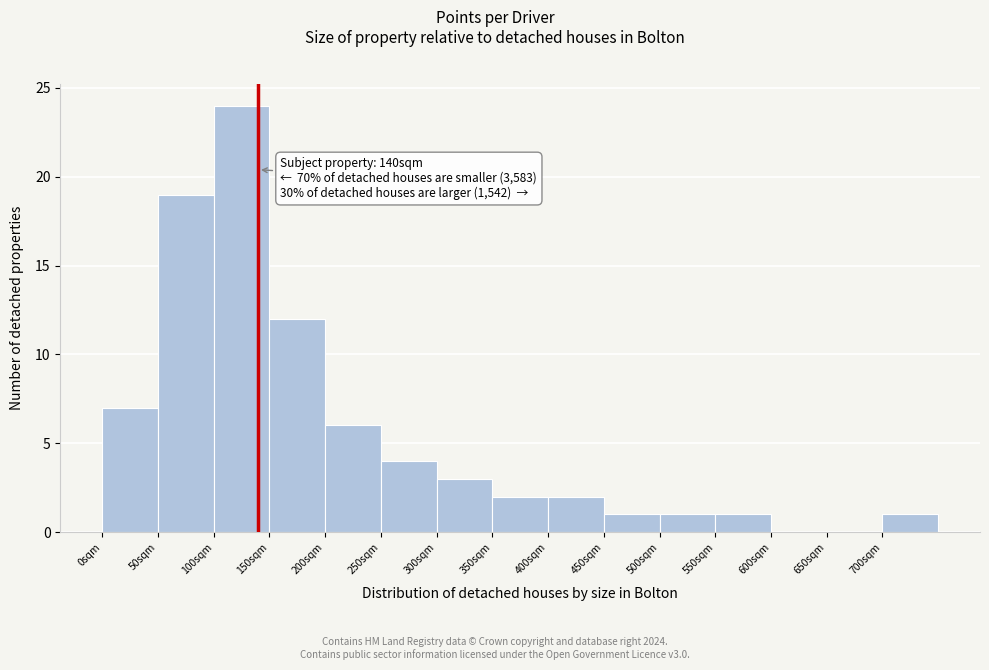

Which range on the x-axis has the tallest bar?

100 to 150